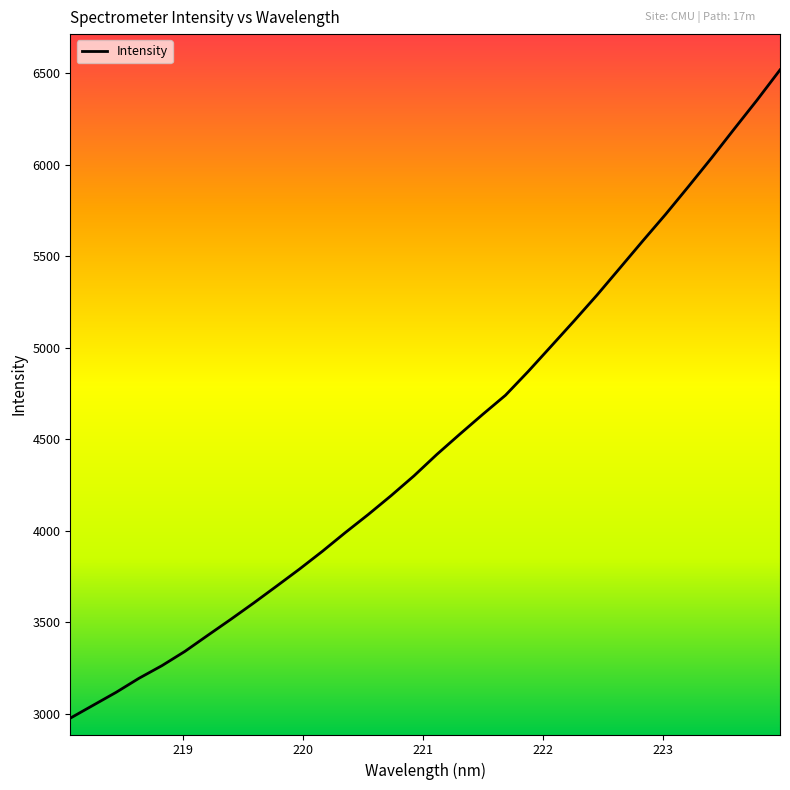

What is the maximum value shown in the chart?

6519.1